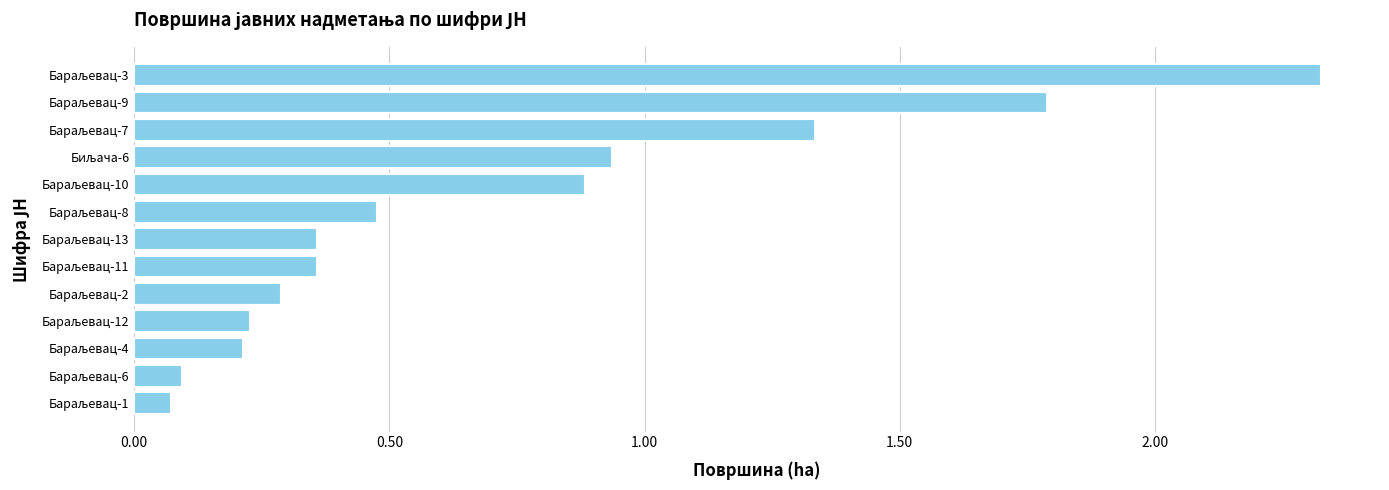

What is the difference between the maximum and second lowest values?

2.2